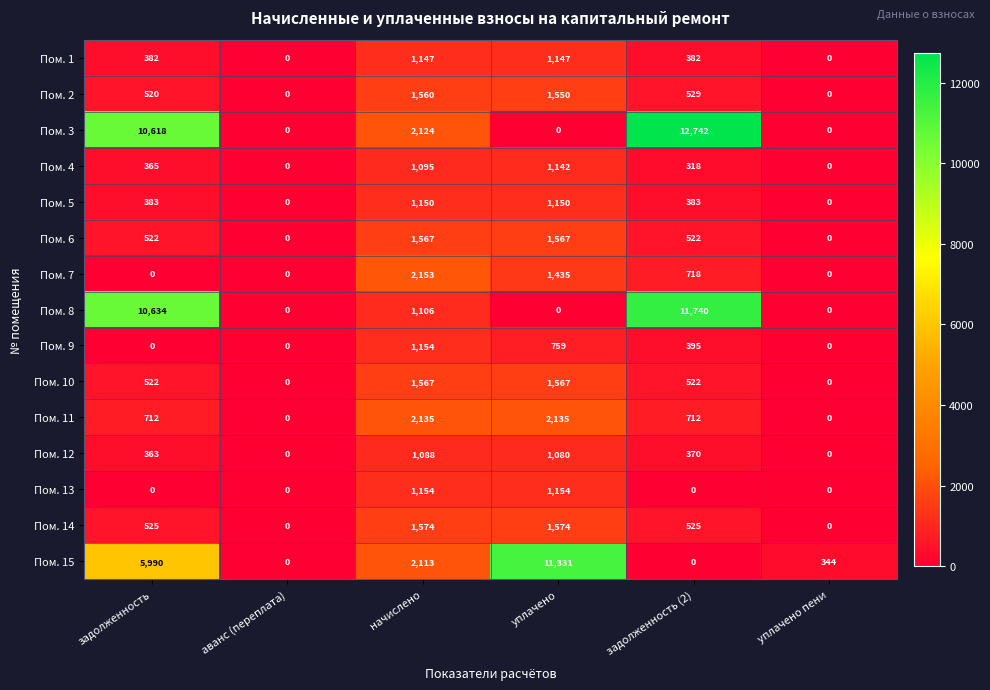

What is the sum of the Пом. 4 values at уплачено and уплачено пени?

1142